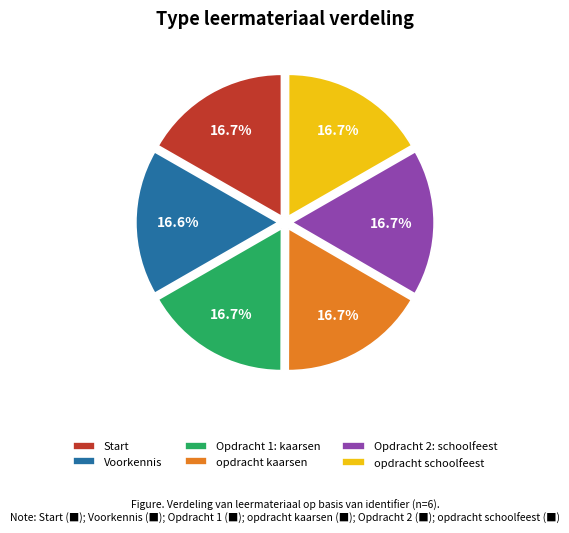

Is the sum of opdracht schoolfeest and Voorkennis greater than half?

No